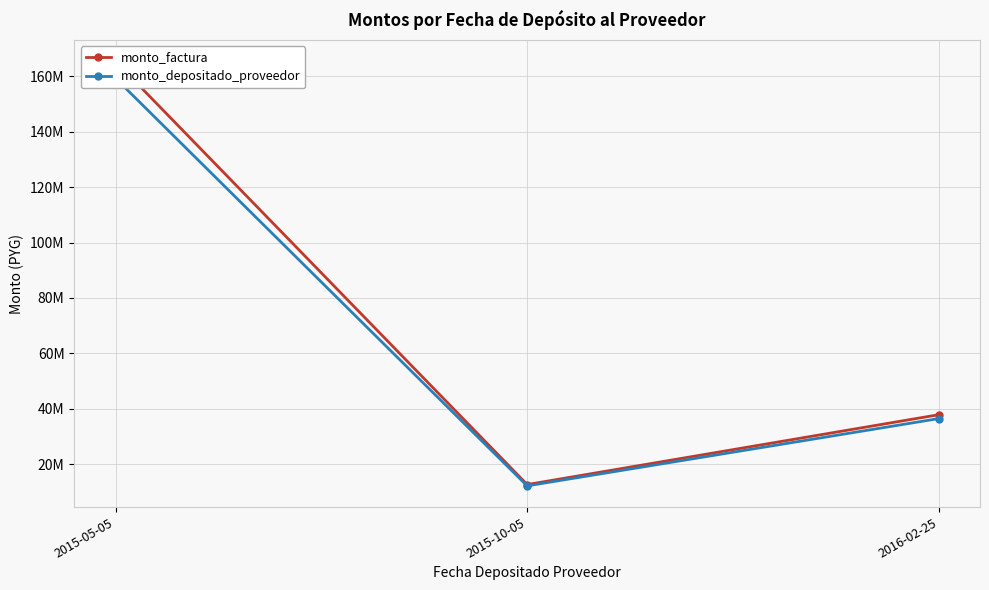

How many lines are shown in the chart?

2